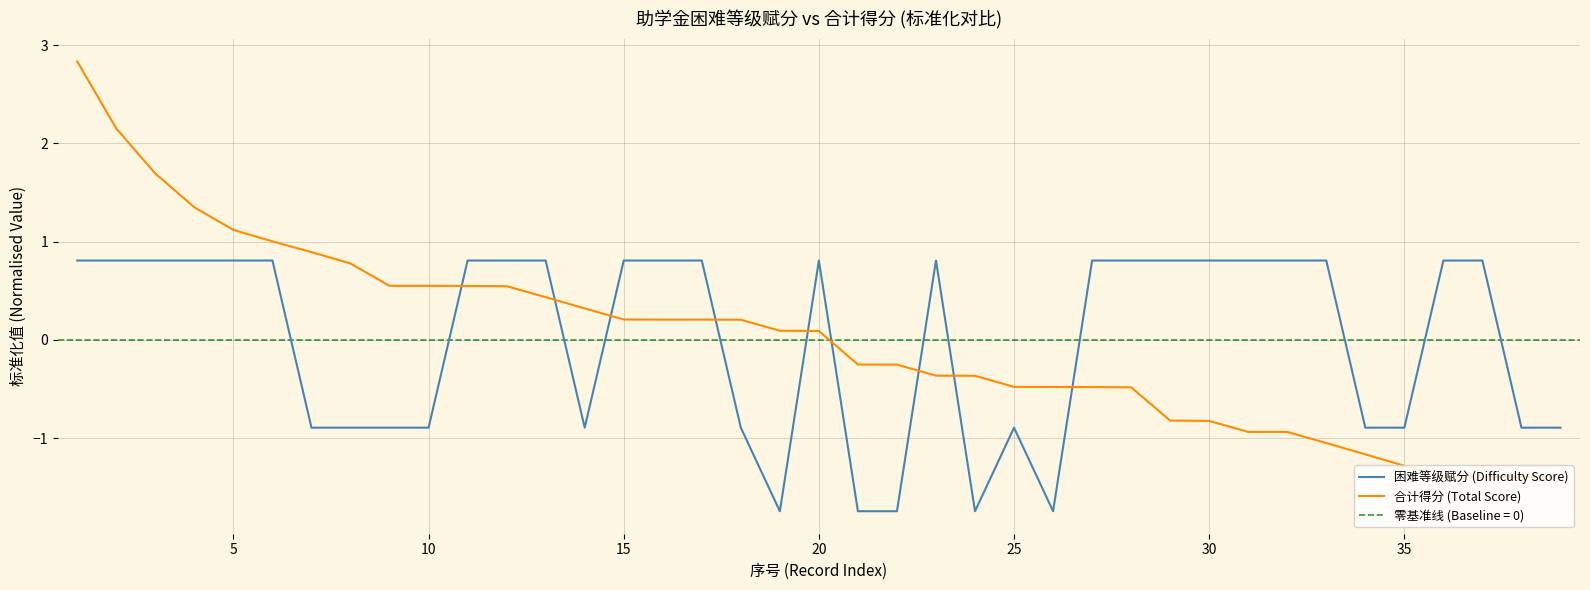

After their last crossing, which series has the higher values: 困难等级赋分 (Difficulty Score) or 合计得分 (Total Score)?

困难等级赋分 (Difficulty Score)